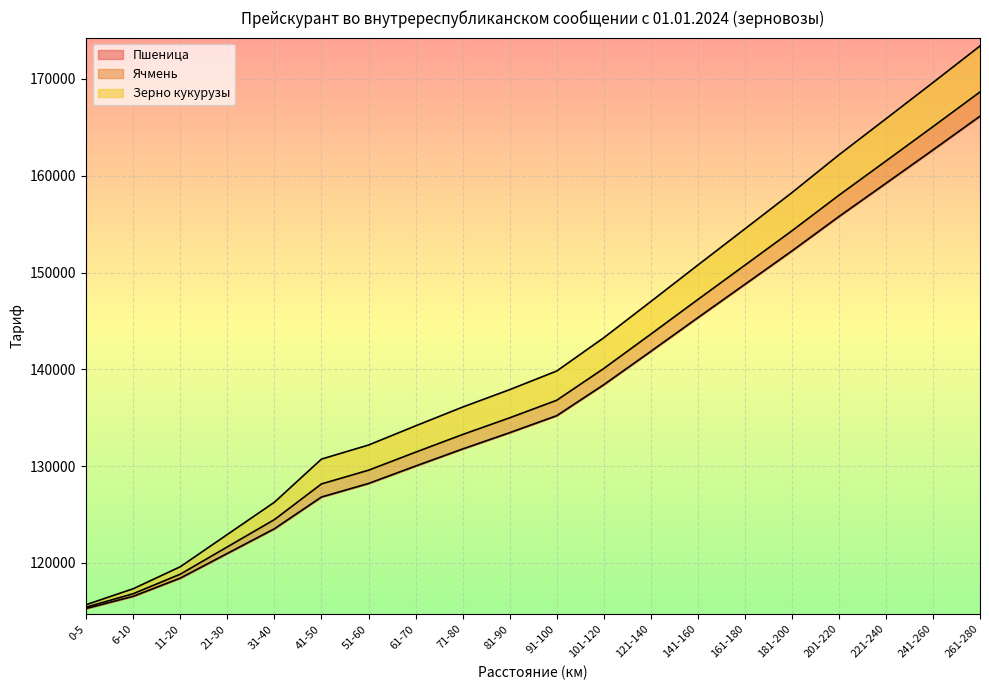

What is the approximate value of Зерно кукурузы at 6-10?

117333